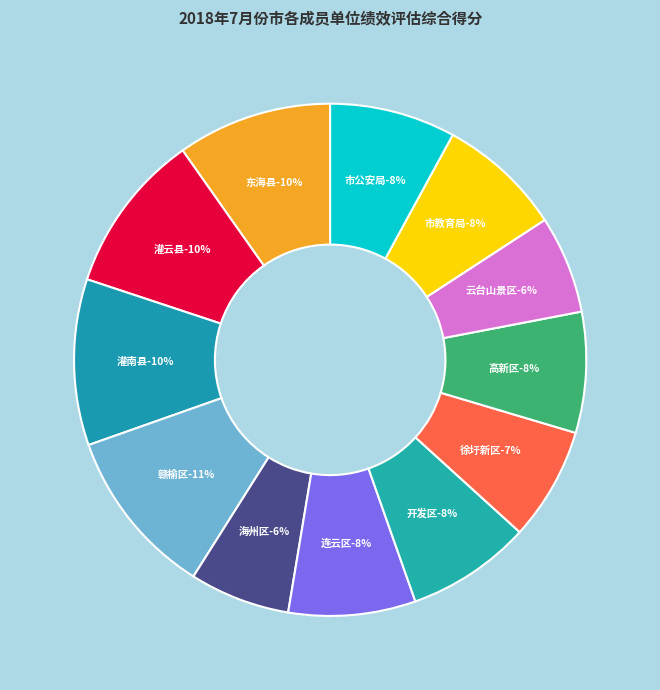

What is the ratio of the value at 市公安局 to the value at 灌云县?

0.8